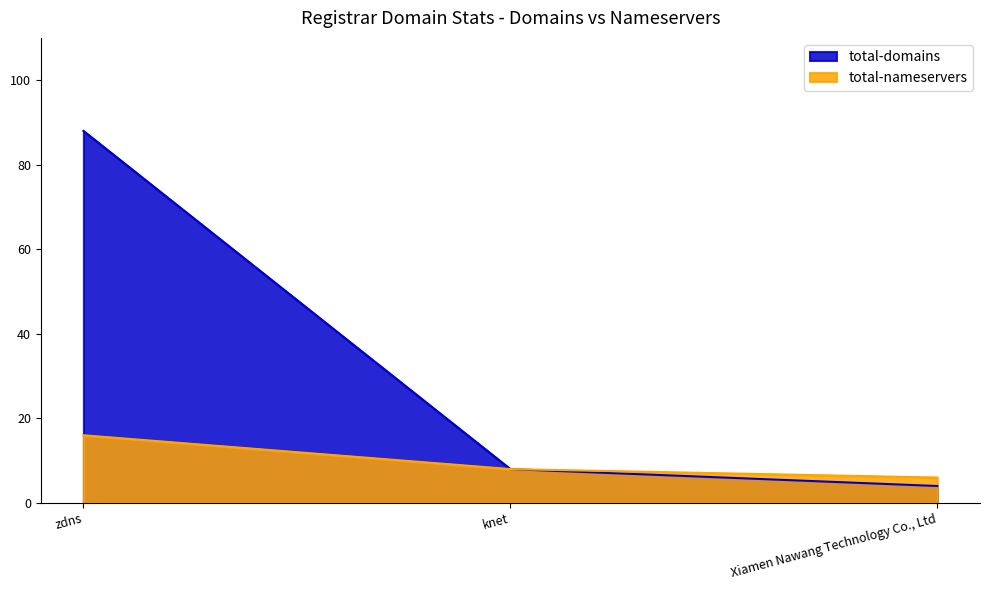

Reading left to right, what are all the values shown in this chart?

total-domains: zdns=88	knet=8	Xiamen Nawang Technology Co., Ltd=4
total-nameservers: zdns=16	knet=8	Xiamen Nawang Technology Co., Ltd=6